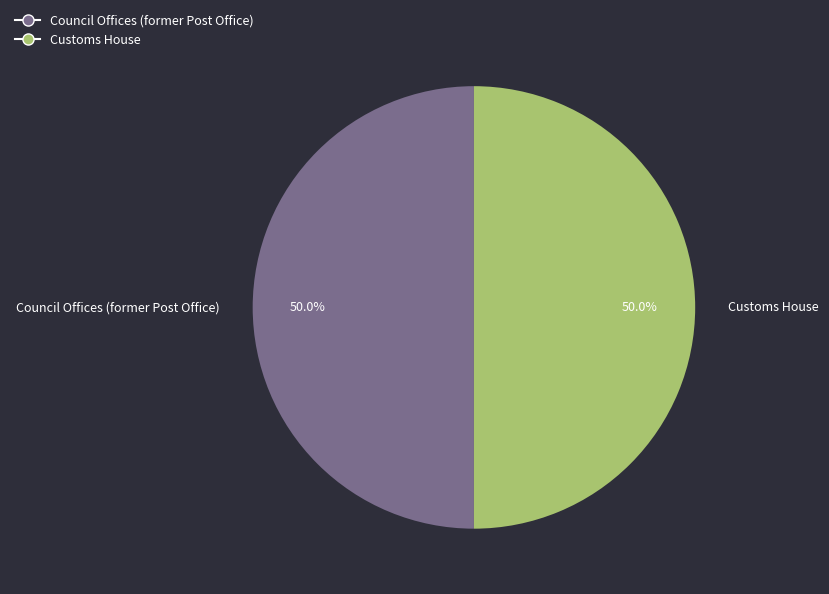

Count the number of slices in the pie.

2